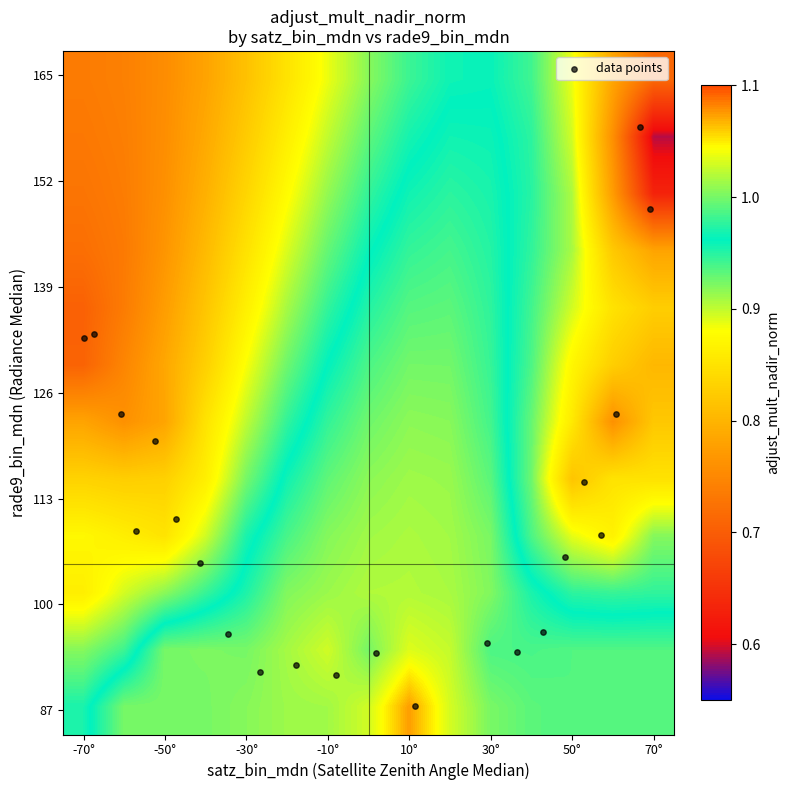

At which category does the chart reach its minimum across all series?

70°